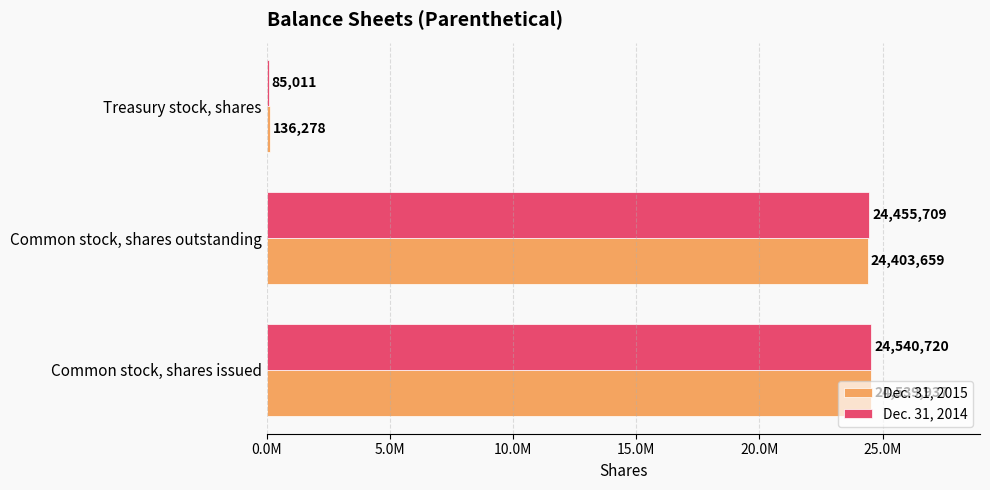

What are all the series names shown in the legend?

Dec. 31, 2015, Dec. 31, 2014